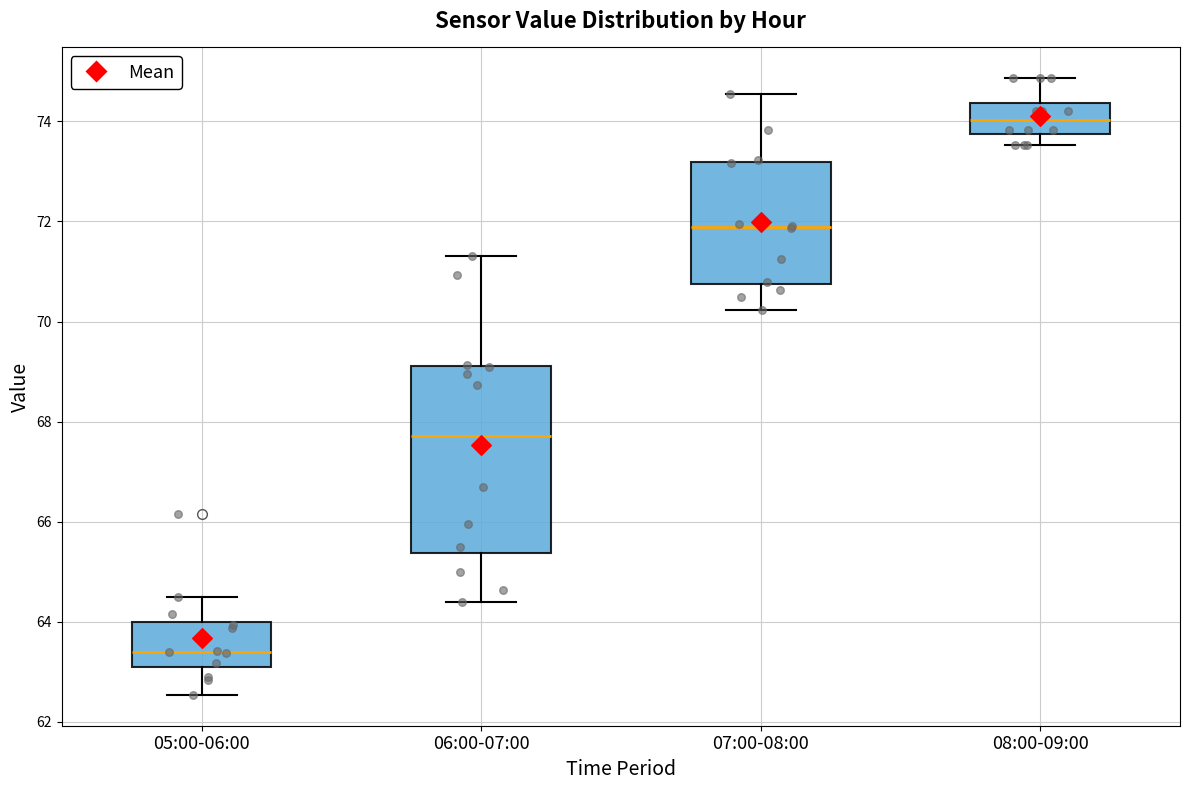

Which box has the lowest median line?

05:00-06:00